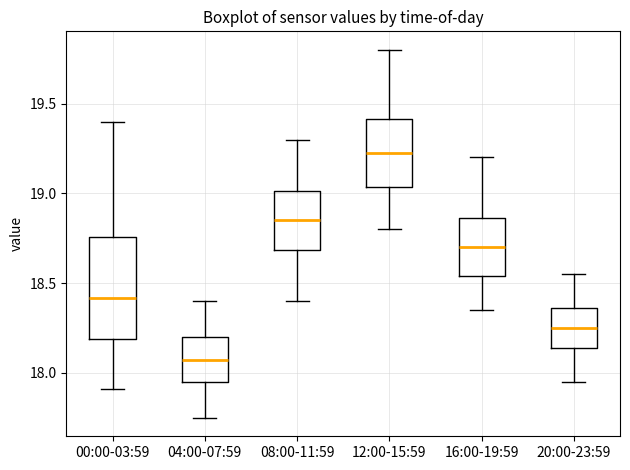

Reading left to right, read every box against the y-axis: the position of its median line, the range the box covers, and the ends of its whiskers. The values are not printed on the chart, so give them approximately, as read against the axis.

00:00-03:59: median 18.40, box 18.20 to 18.75, whiskers 17.90 to 19.40
04:00-07:59: median 18.10, box 17.95 to 18.20, whiskers 17.75 to 18.40
08:00-11:59: median 18.85, box 18.70 to 19.00, whiskers 18.40 to 19.30
12:00-15:59: median 19.25, box 19.05 to 19.40, whiskers 18.80 to 19.80
16:00-19:59: median 18.70, box 18.55 to 18.85, whiskers 18.35 to 19.20
20:00-23:59: median 18.25, box 18.15 to 18.35, whiskers 17.95 to 18.55